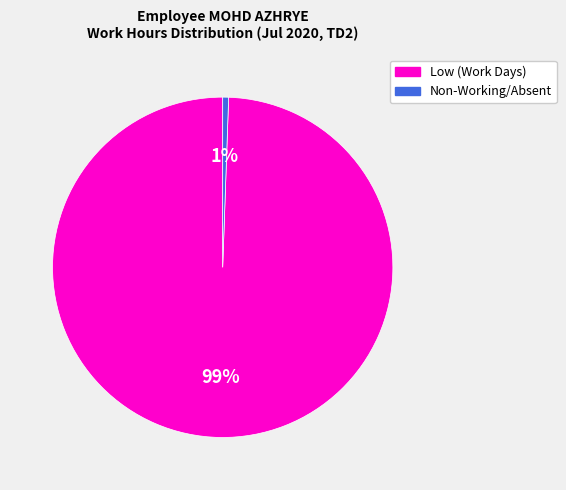

Is there any slice that represents more than half of the pie?

Yes